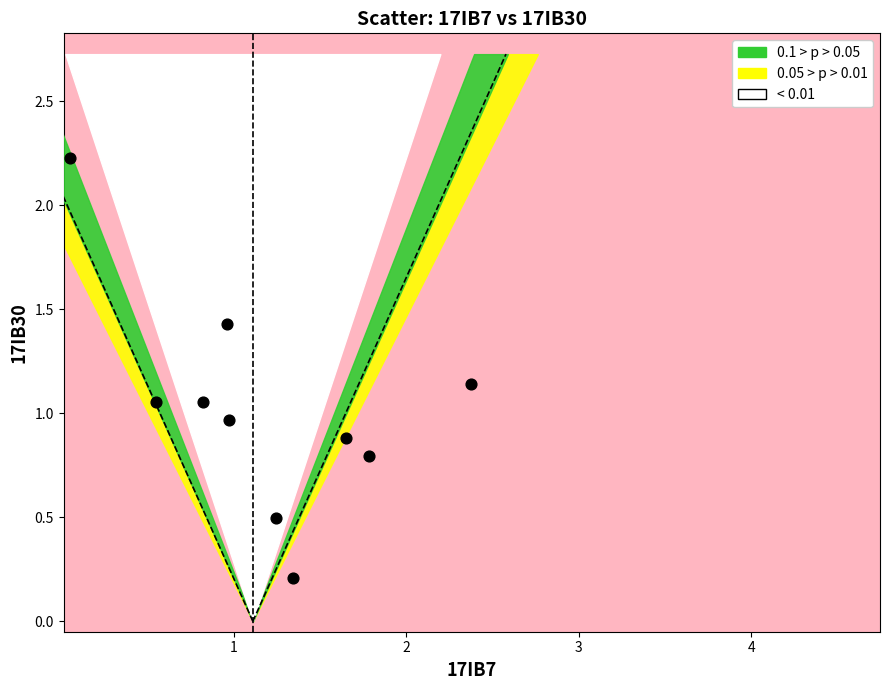

What is the range of X values (max minus min)?

2.3